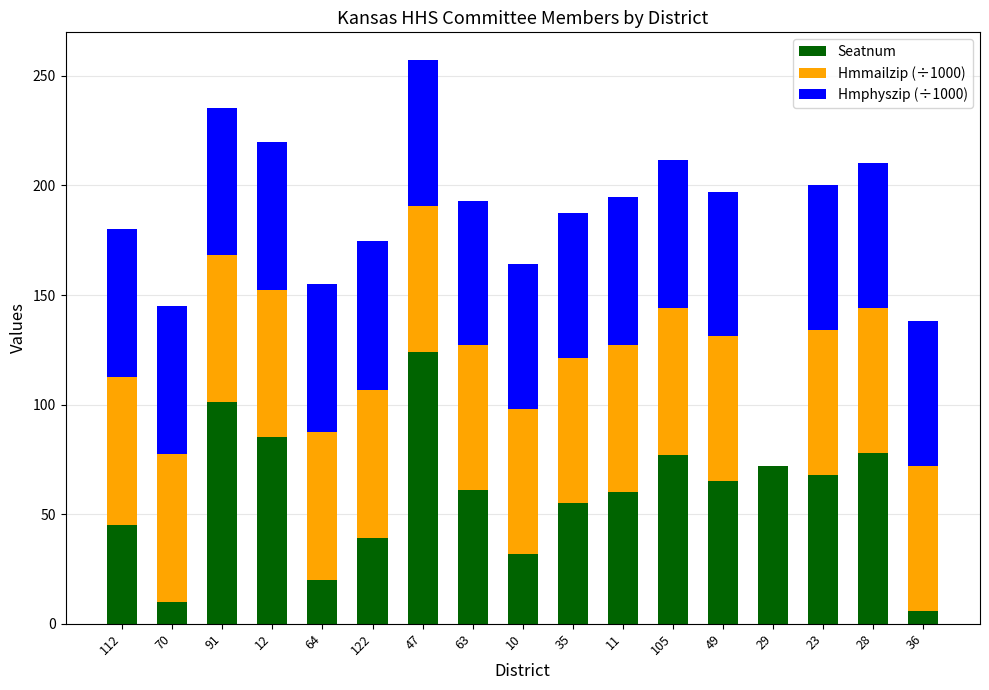

Are the bars horizontal?

No